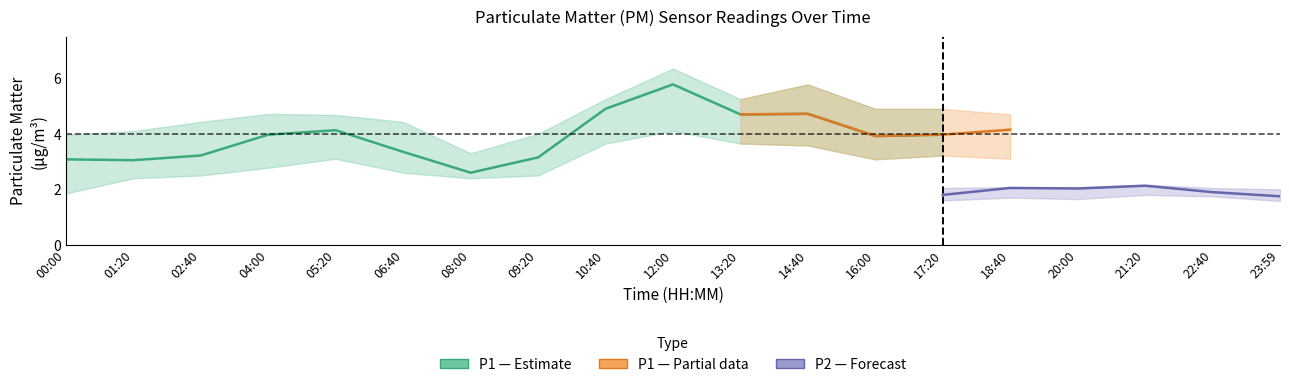

What is the maximum value for P1_upper?

6.3